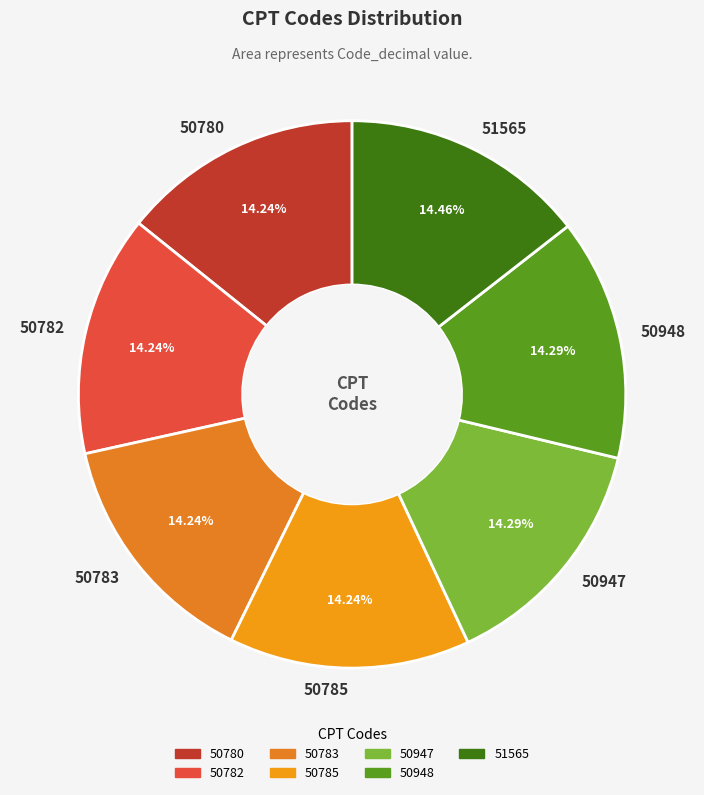

Count the number of slices in the pie.

7